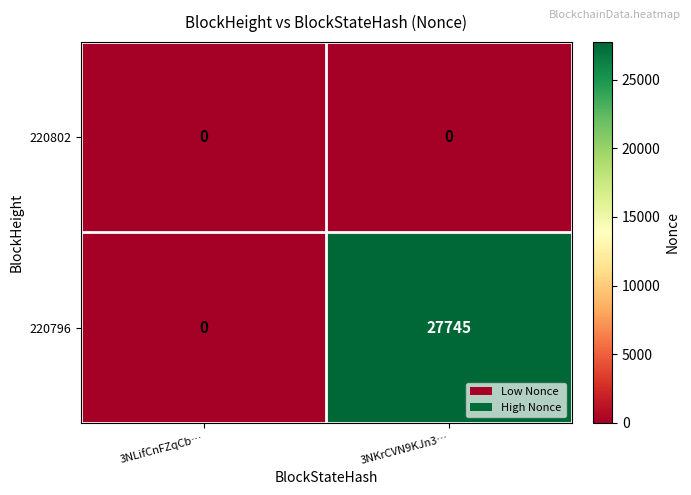

Which series has the widest spread of values?

220796